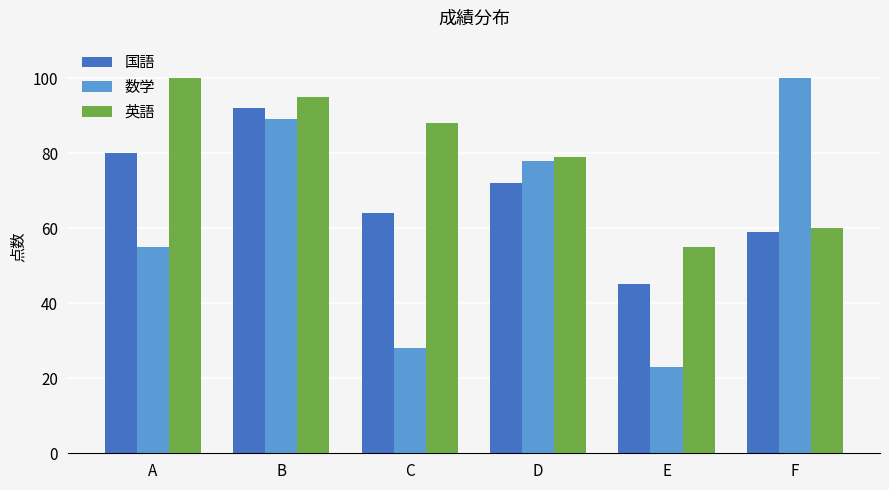

What is the greatest value displayed?

100